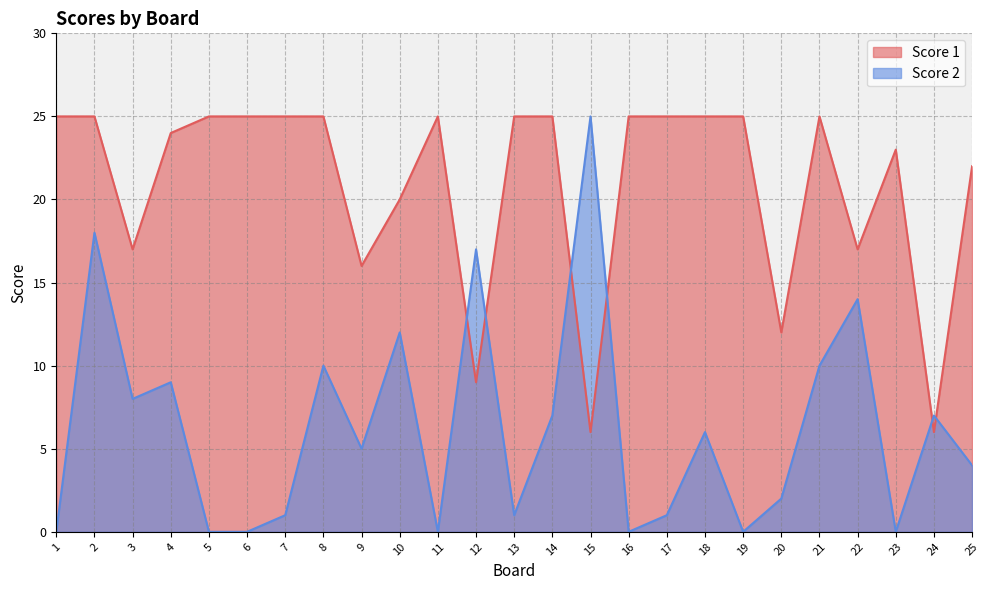

Rank the series by their maximum value, from lowest to highest.

Score 2, Score 1